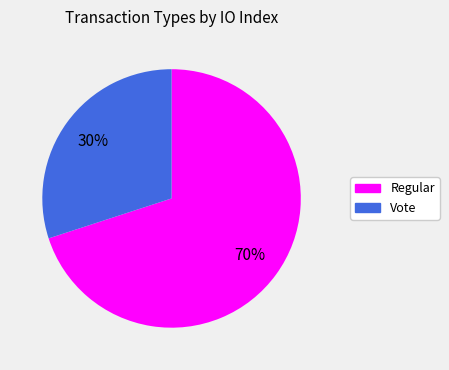

Combined, do Vote and Regular account for over 50%?

Yes